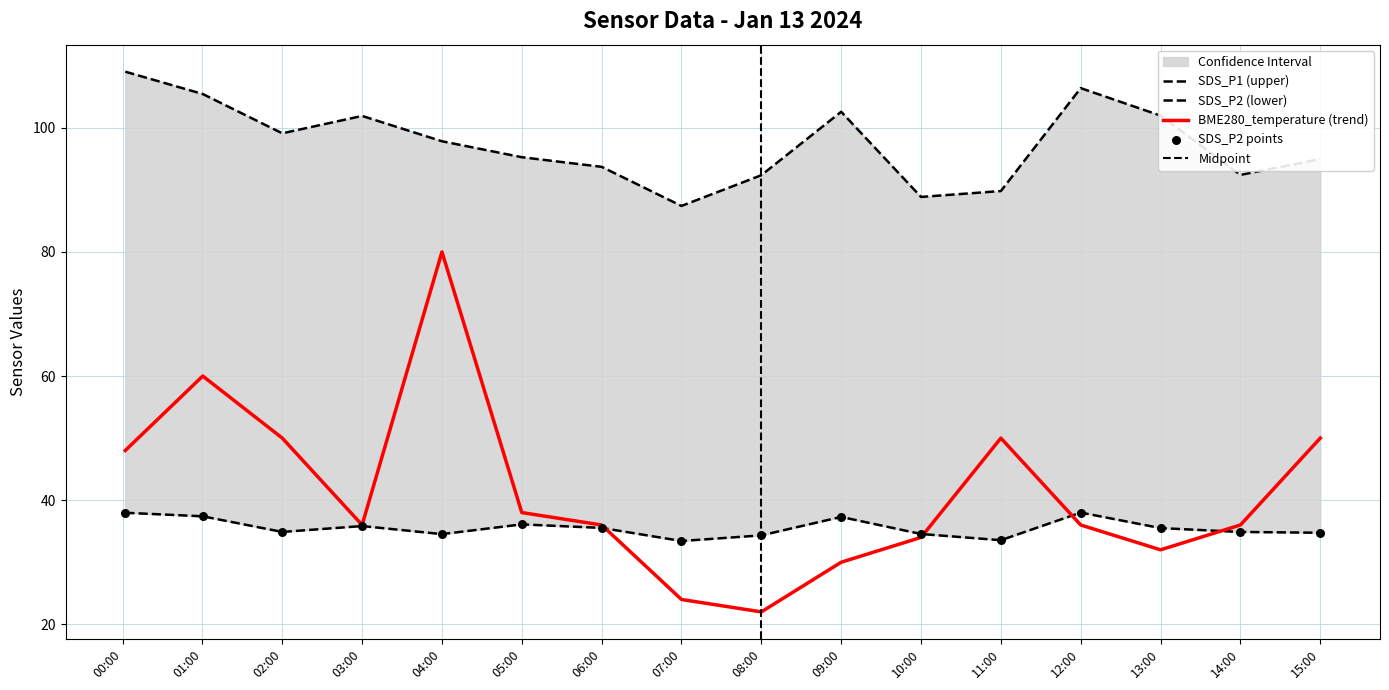

At how many categories does at least one series exceed 47?

16